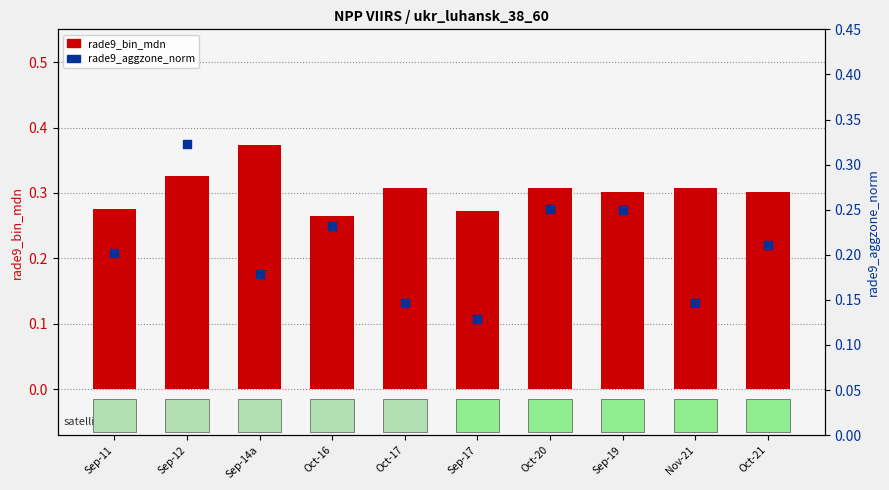

Which series reaches the minimum Y coordinate?

rade9_aggzone_norm